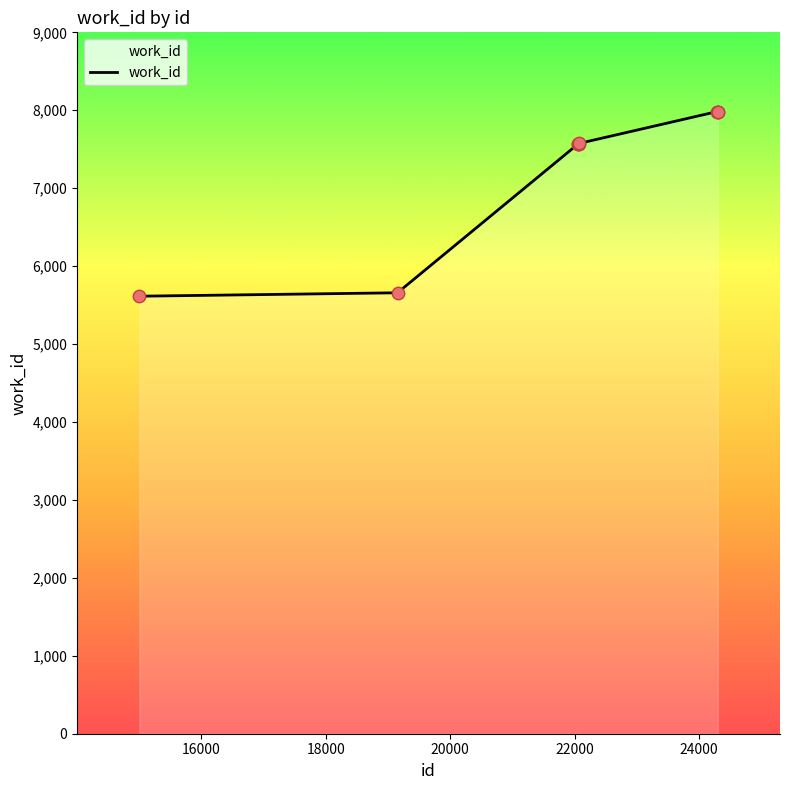

What is the minimum value shown in the chart?

5614